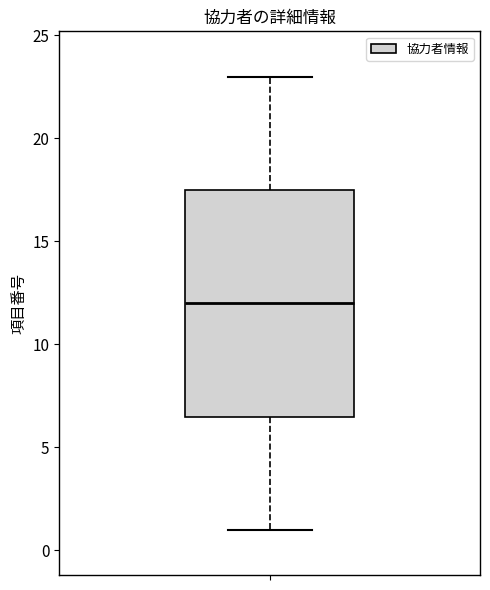

Transcribe this box plot: give where the median line is, the range the box spans, and where the two whiskers end, as read against the y-axis. The values are not printed on the chart, so give them approximately, as read against the axis.

median 12.0, box 6.5 to 17.5, whiskers 1.0 to 23.0